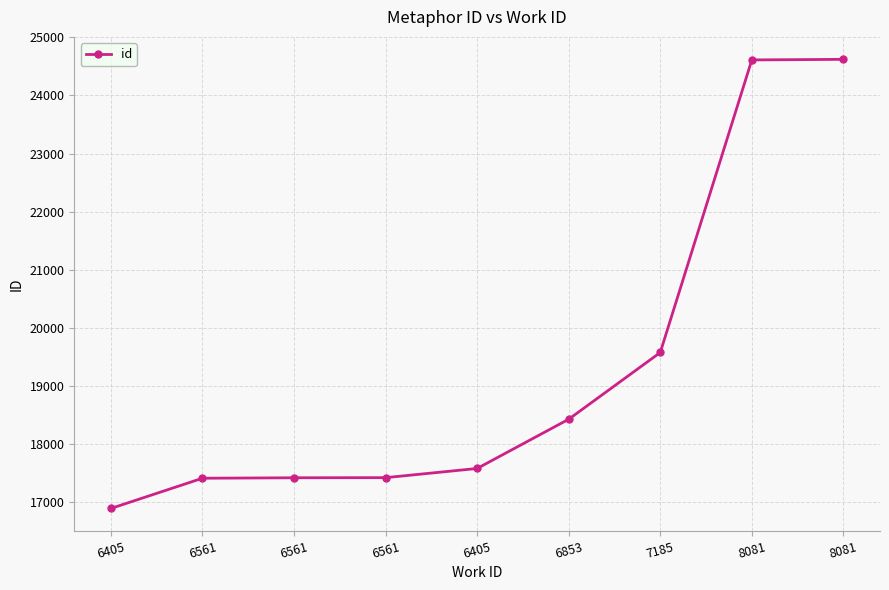

How many data points are less than 17583?

4